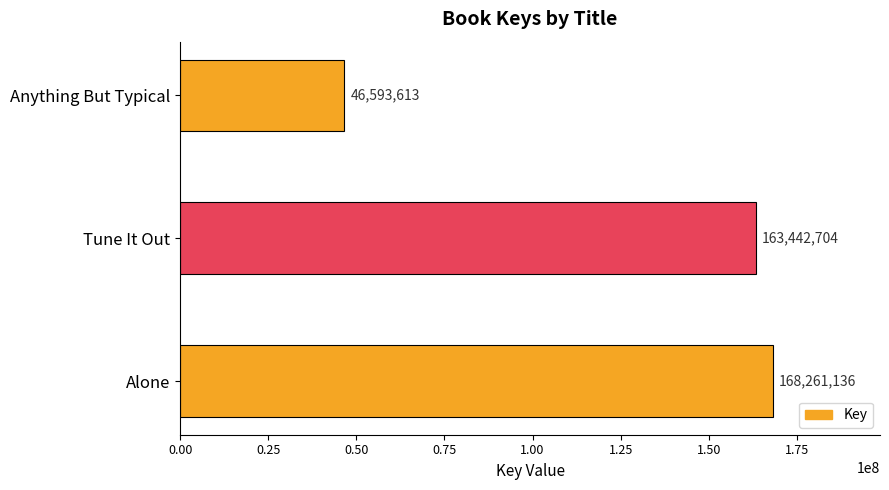

List the labels in order of value, largest first.

Alone, Tune It Out, Anything But Typical